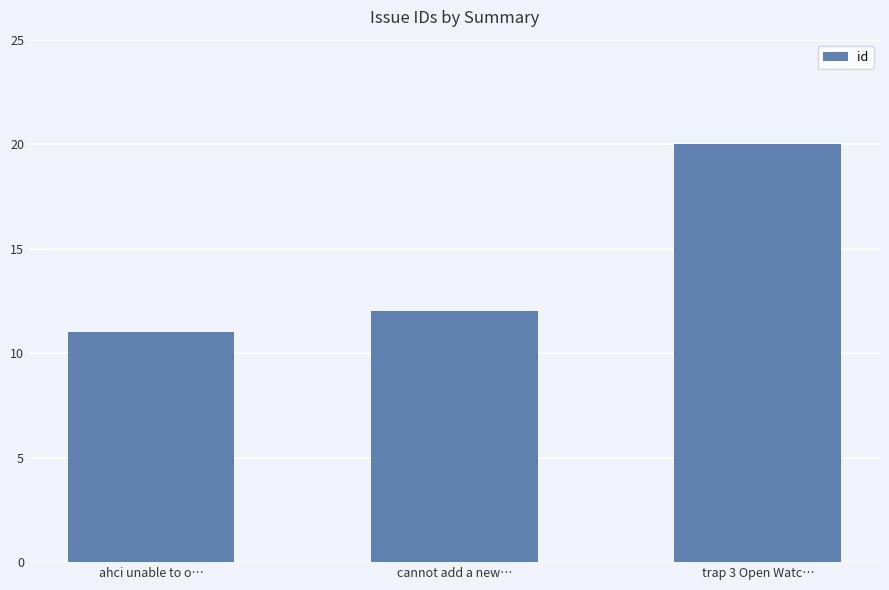

What is the label of the 1st bar from the left?

ahci unable to o…